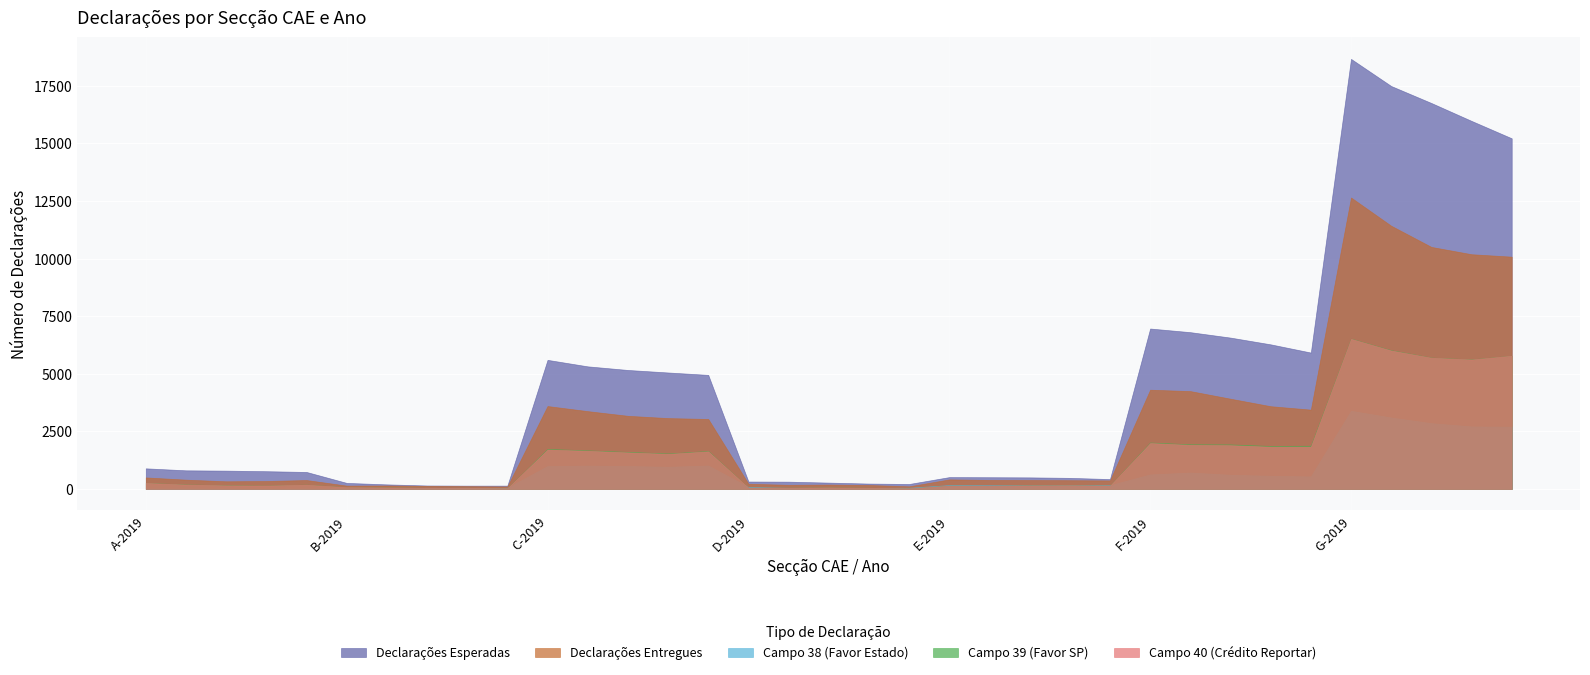

What is the label of the 33rd point from the left?

G-2017